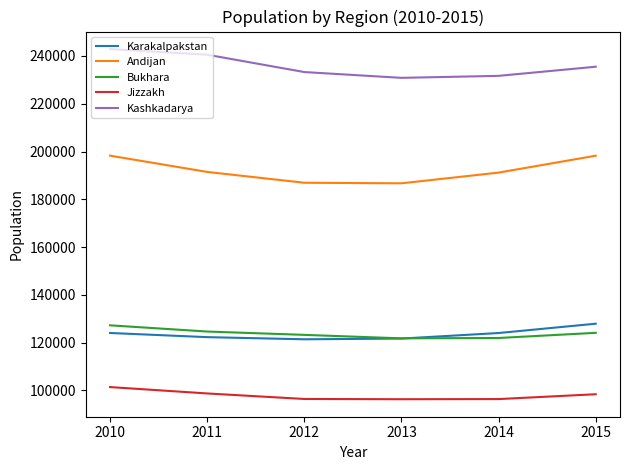

The Karakalpakstan series shows 71441 at 2015. True or false?

False